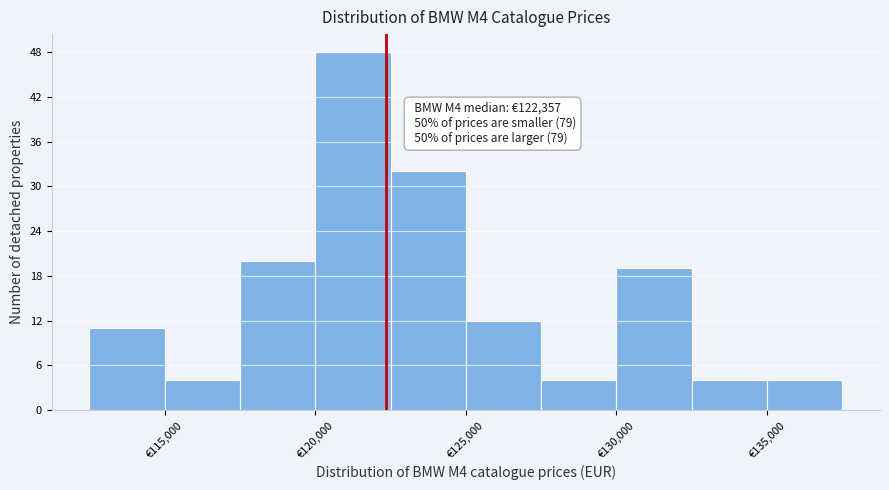

Over which range of the x-axis is the bar tallest?

120000 to 122500